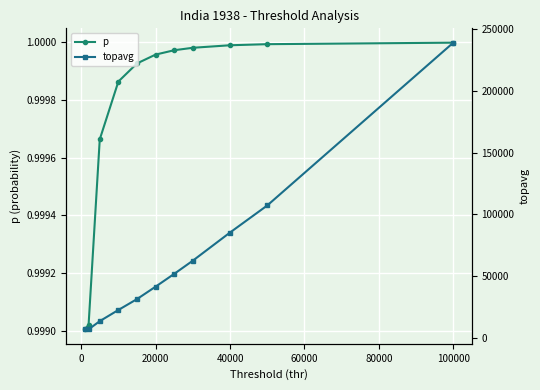

Is the value of topavg at 8 greater than the value of p at 0?

Yes